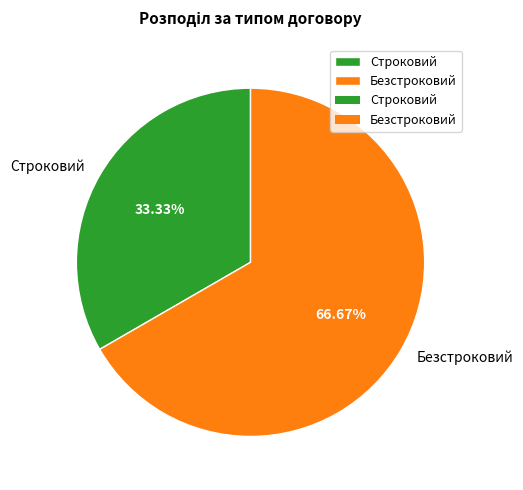

What is the majority slice?

Безстроковий